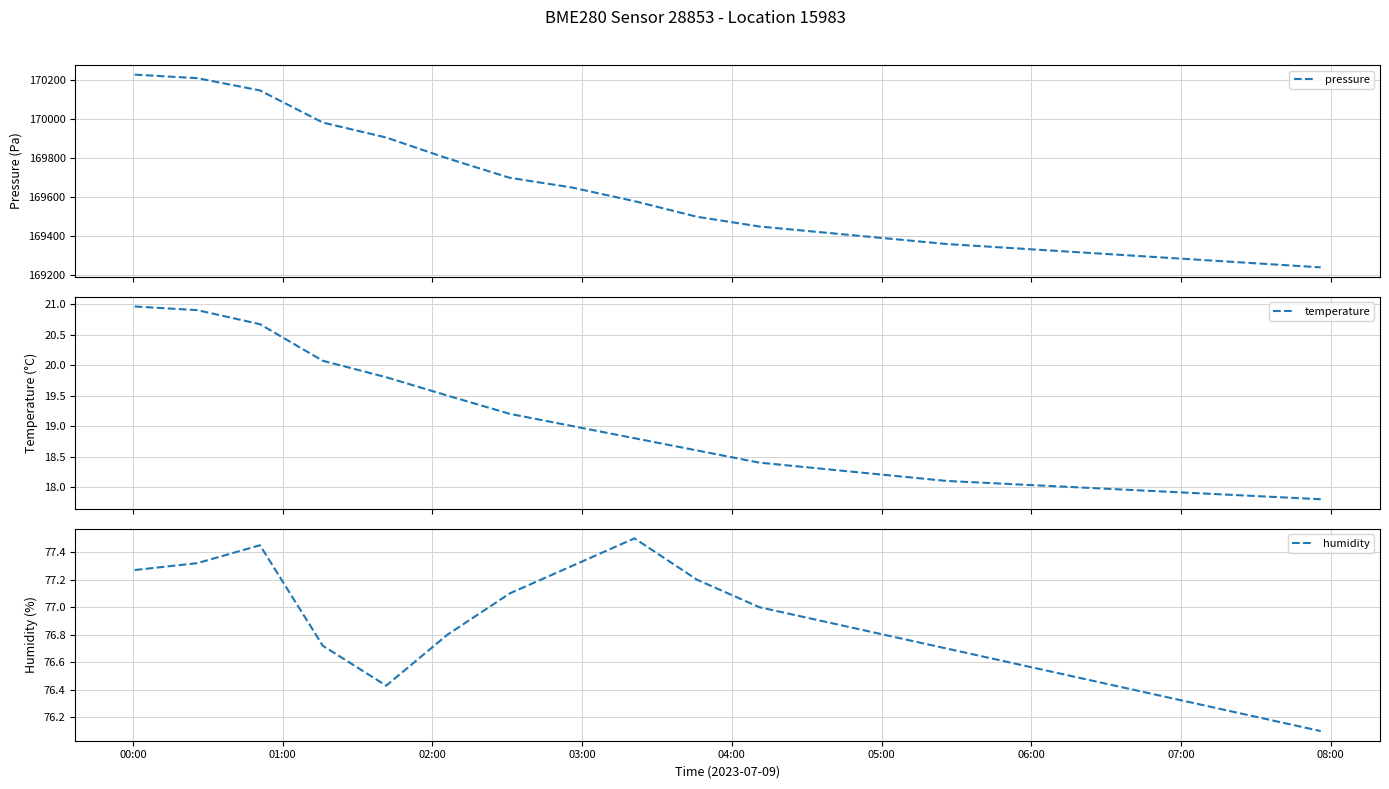

What are all the series names shown in the legend?

pressure, temperature, humidity